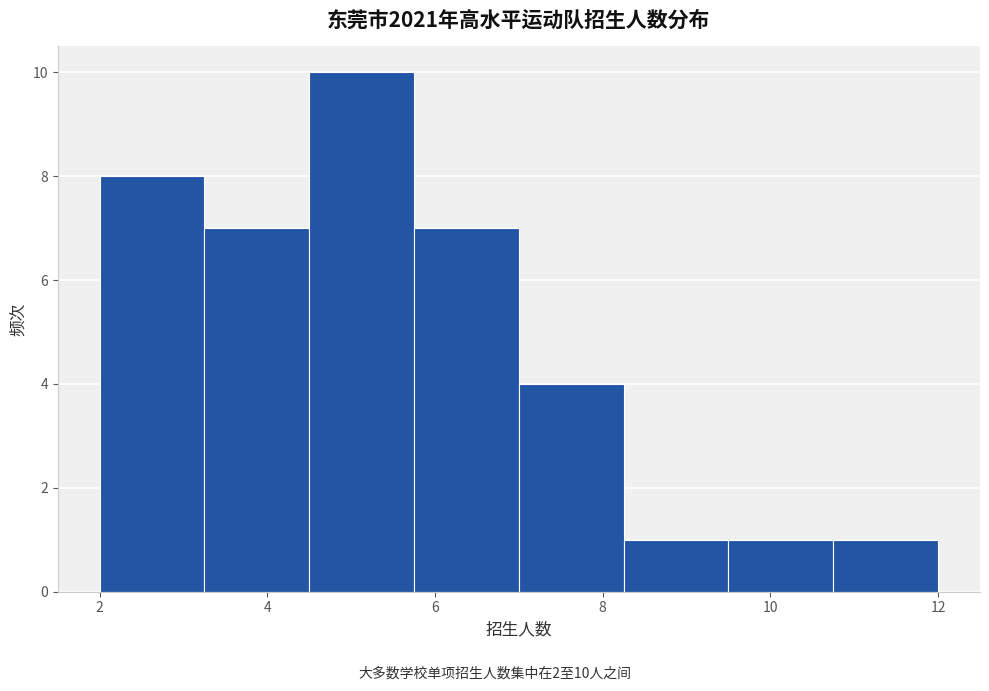

Which range on the x-axis has the tallest bar?

4.50 to 5.75